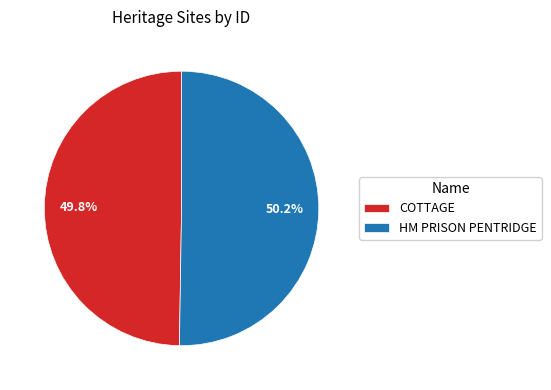

True or false: HM PRISON PENTRIDGE accounts for 36% of the total.

False